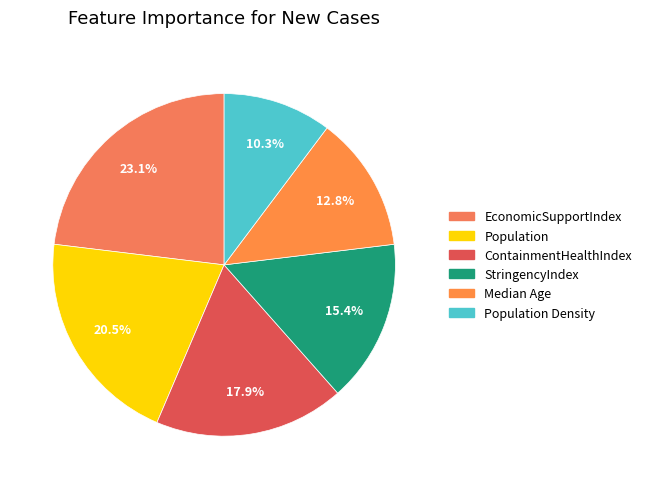

Count the number of slices in the pie.

6